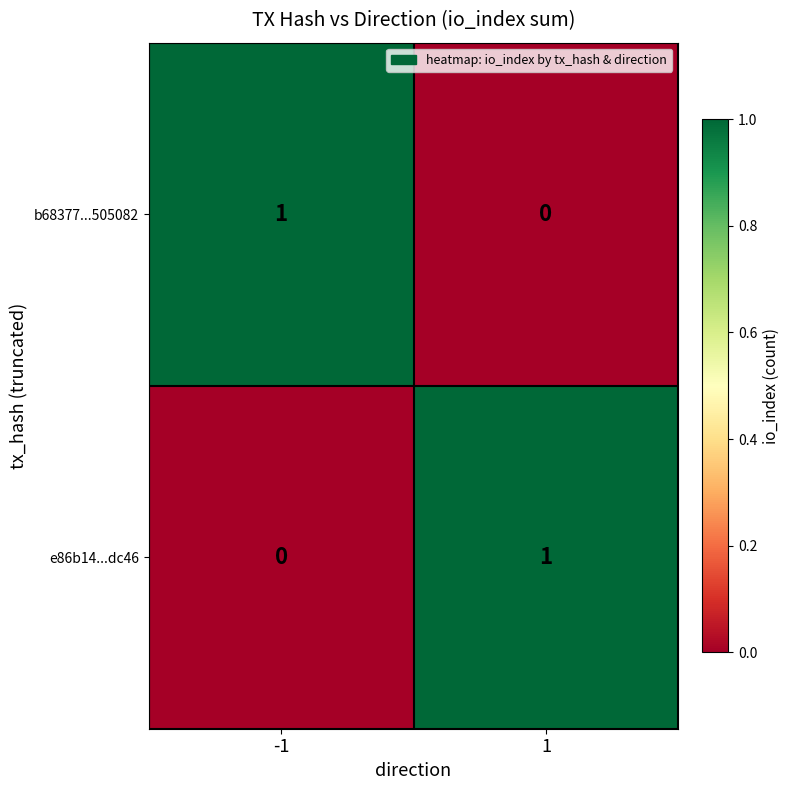

True or false: b68377...505082 has a value of 0 at 1.

True